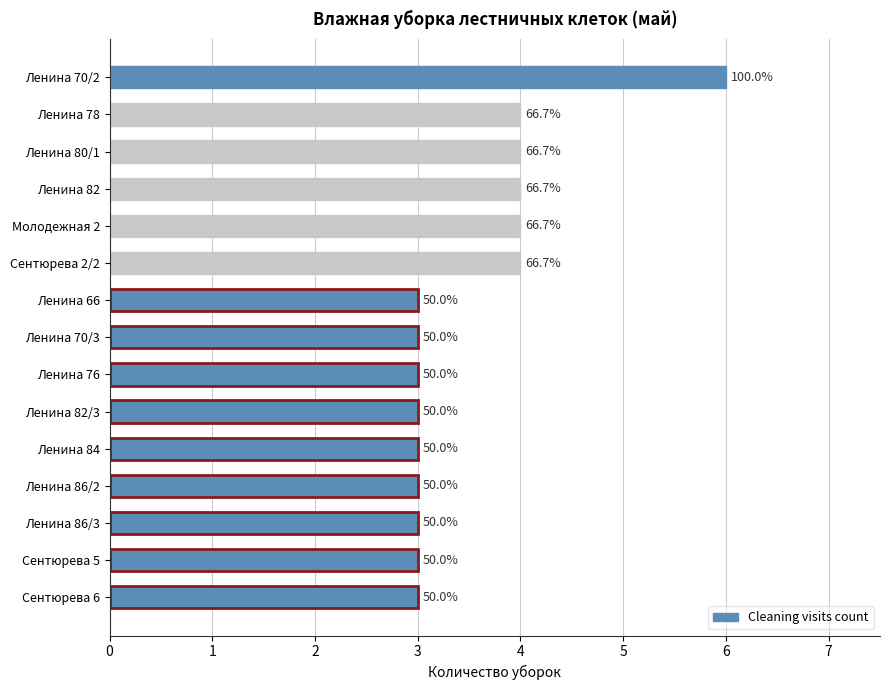

How many bars are there in total?

15